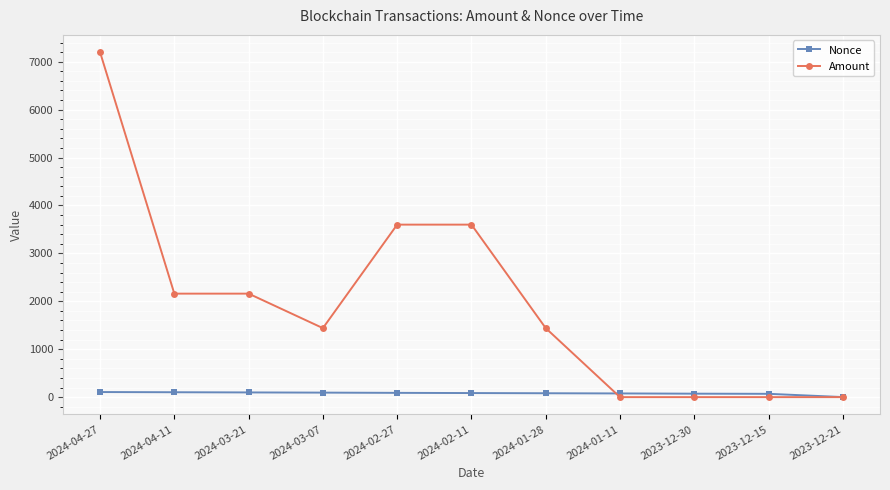

Which series has the largest total across all categories?

Amount